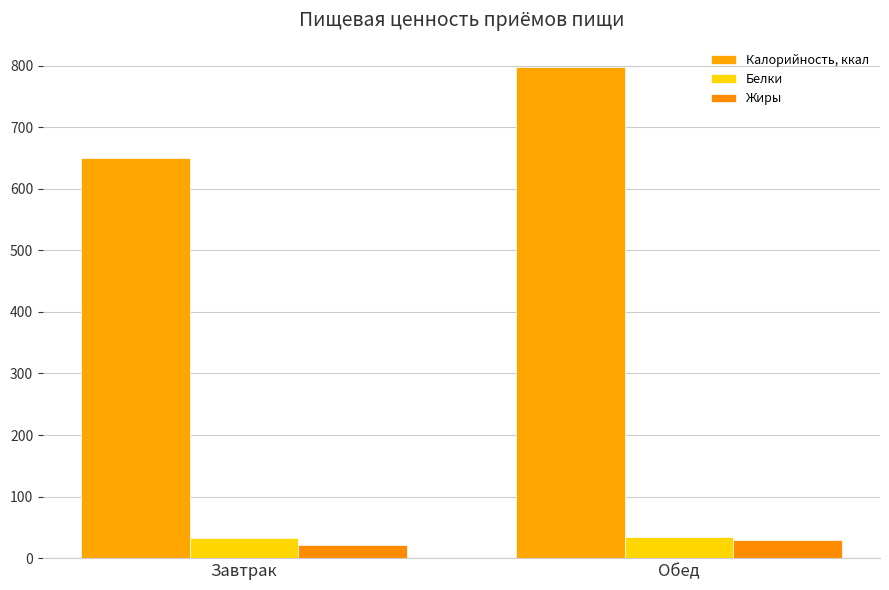

Reading left to right, transcribe all the data shown in this chart.

Калорийность, ккал: Завтрак=650.3	Обед=797.4
Белки: Завтрак=32.2	Обед=33.8
Жиры: Завтрак=22.1	Обед=30.0